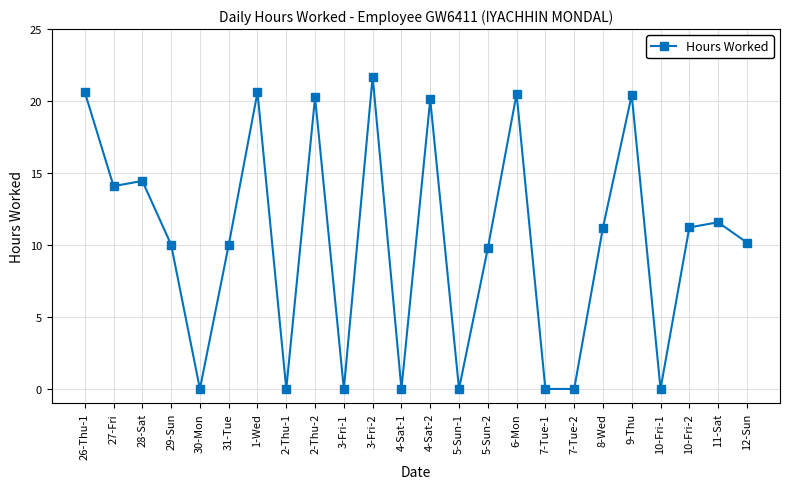

Which label corresponds to the largest value in the chart?

3-Fri-2